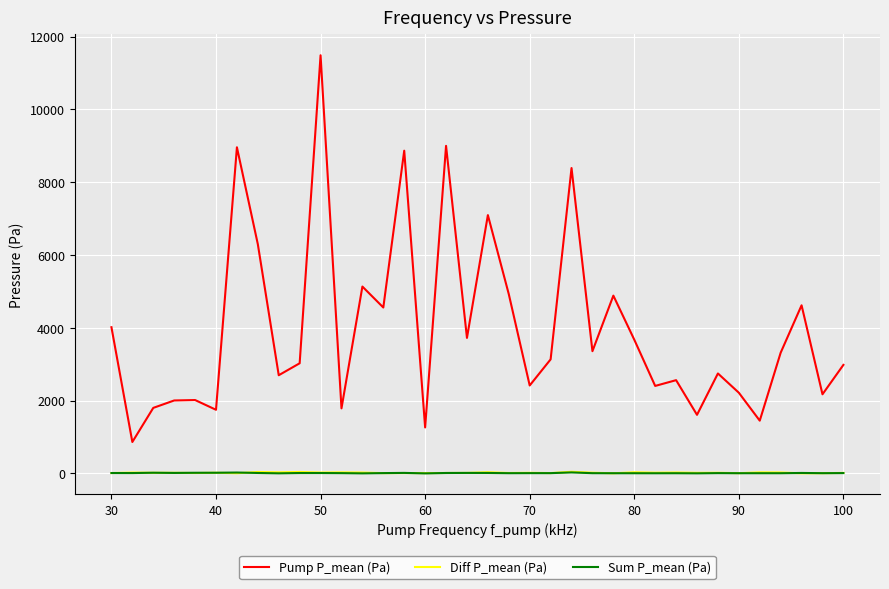

True or false: Pump P_mean (Pa) and Sum P_mean (Pa) cross at least once.

False